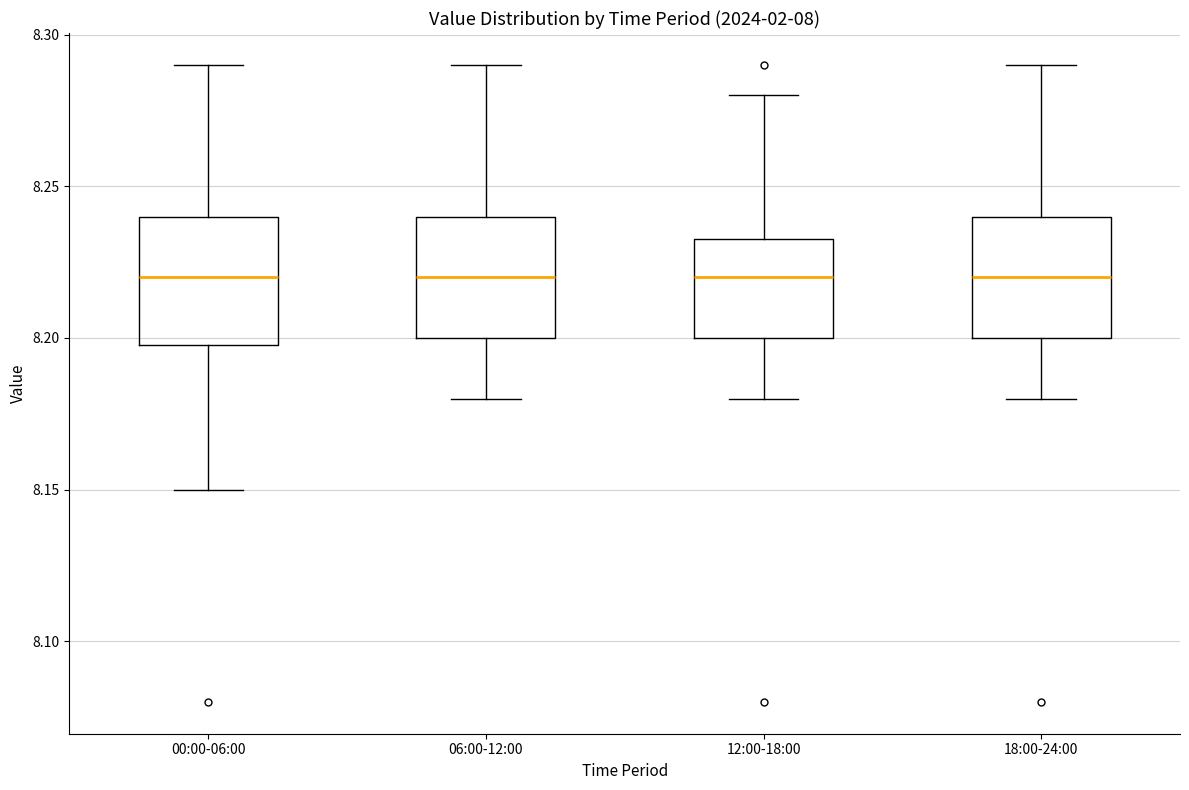

Reading left to right, transcribe this box plot: for each box, give where its median line is, the range the box spans, and where its two whiskers end, as read against the y-axis. The values are not printed on the chart, so give them approximately, as read against the axis.

00:00-06:00: median 8.220, box 8.200 to 8.240, whiskers 8.150 to 8.290
06:00-12:00: median 8.220, box 8.200 to 8.240, whiskers 8.180 to 8.290
12:00-18:00: median 8.220, box 8.200 to 8.235, whiskers 8.180 to 8.280
18:00-24:00: median 8.220, box 8.200 to 8.240, whiskers 8.180 to 8.290